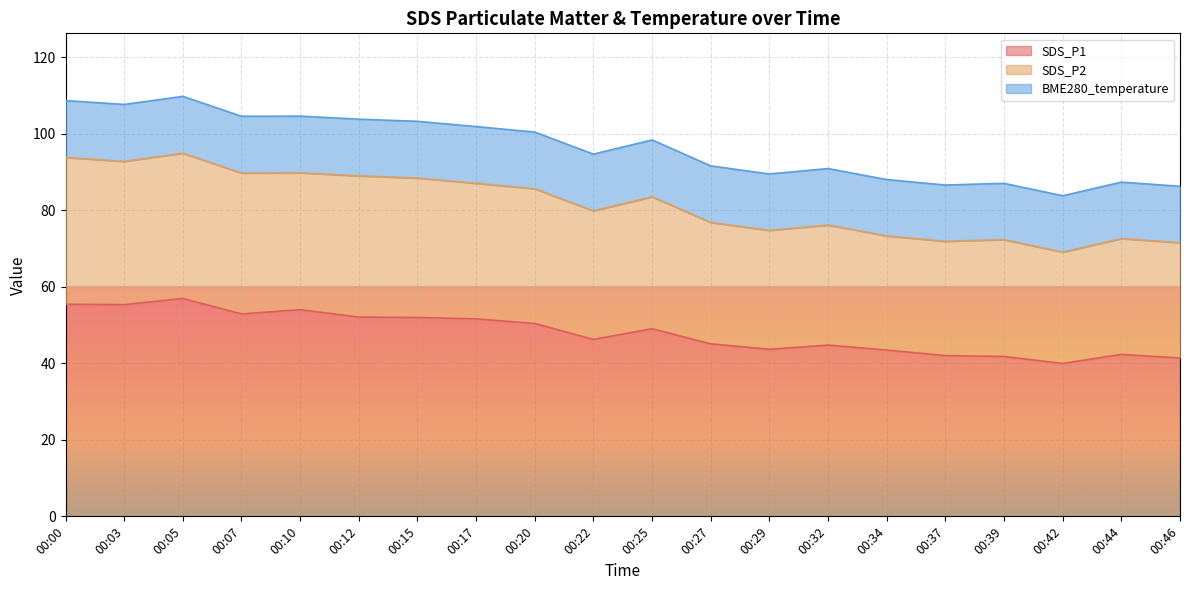

True or false: SDS_P2 has more than 1 interior local peaks.

True